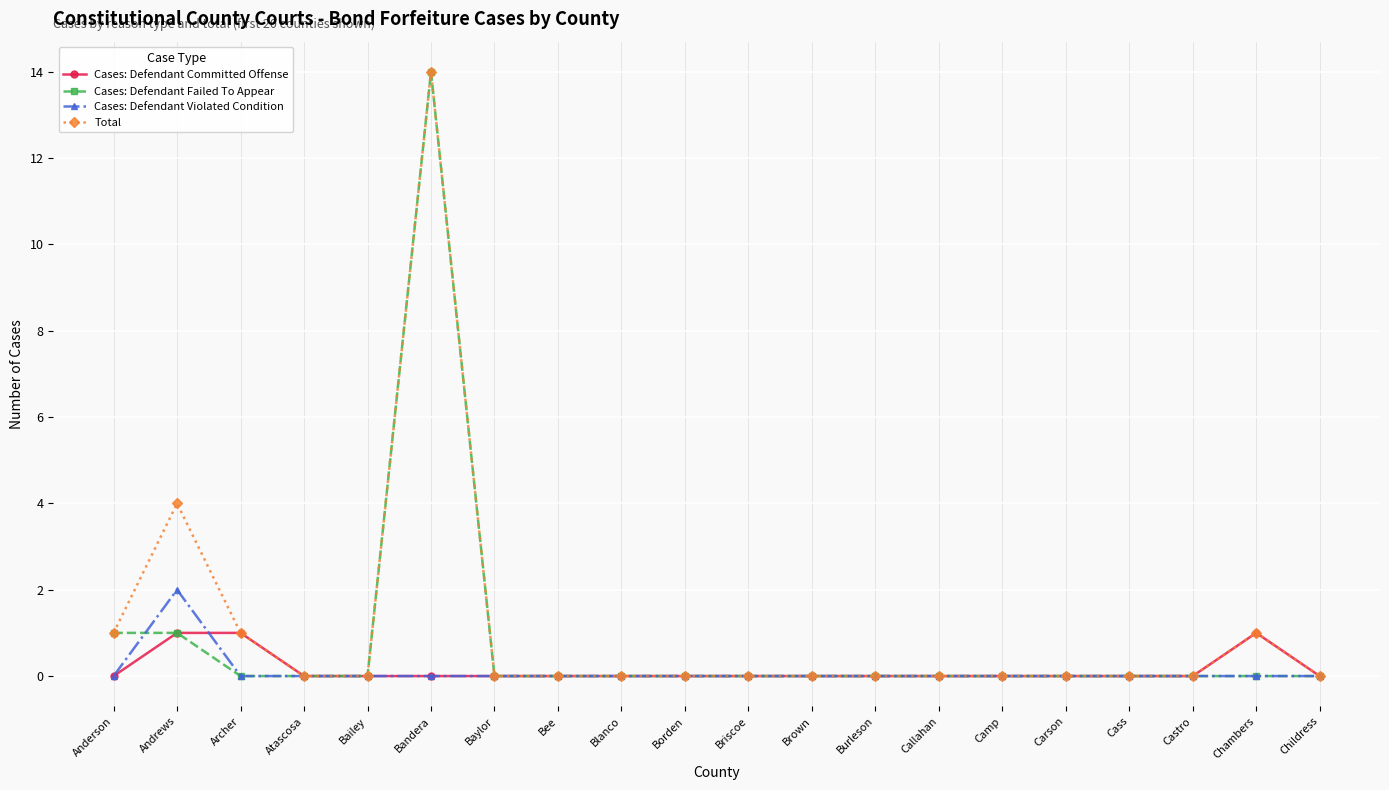

Which category has the highest value in the Total series?

Bandera